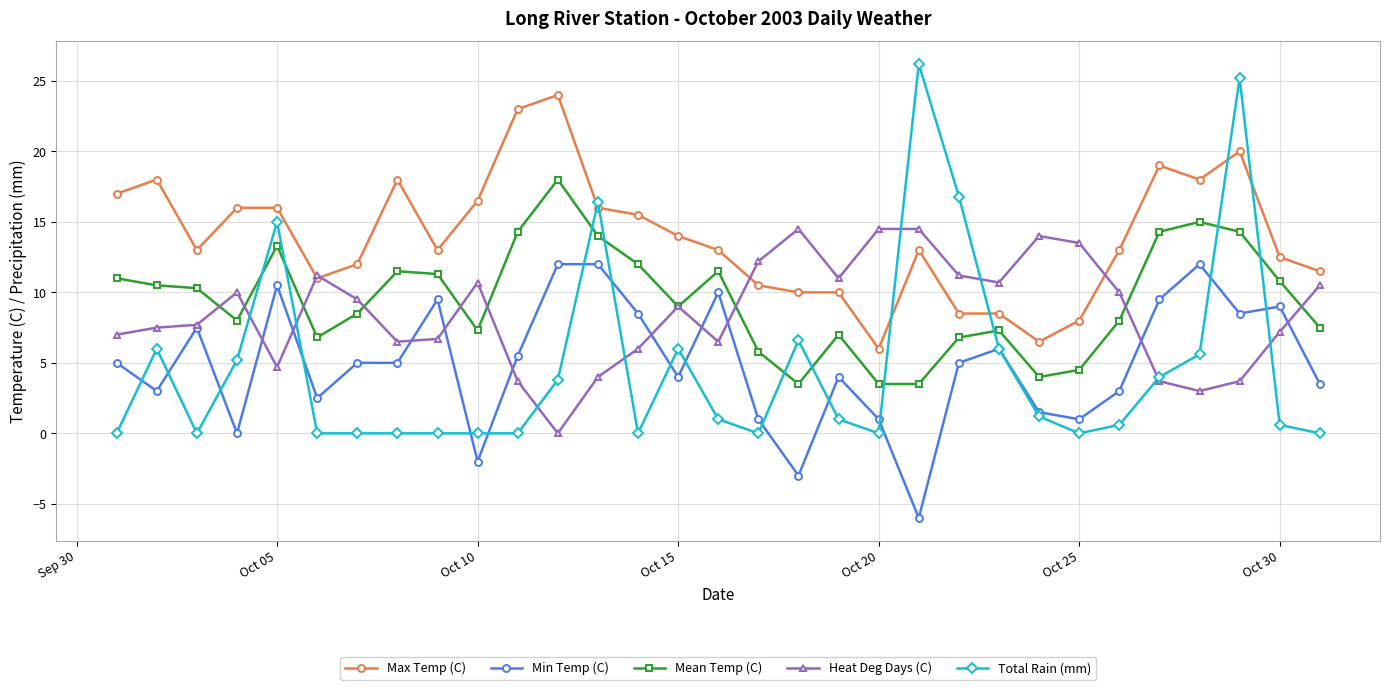

Which series has the largest total across all categories?

Max Temp (C)